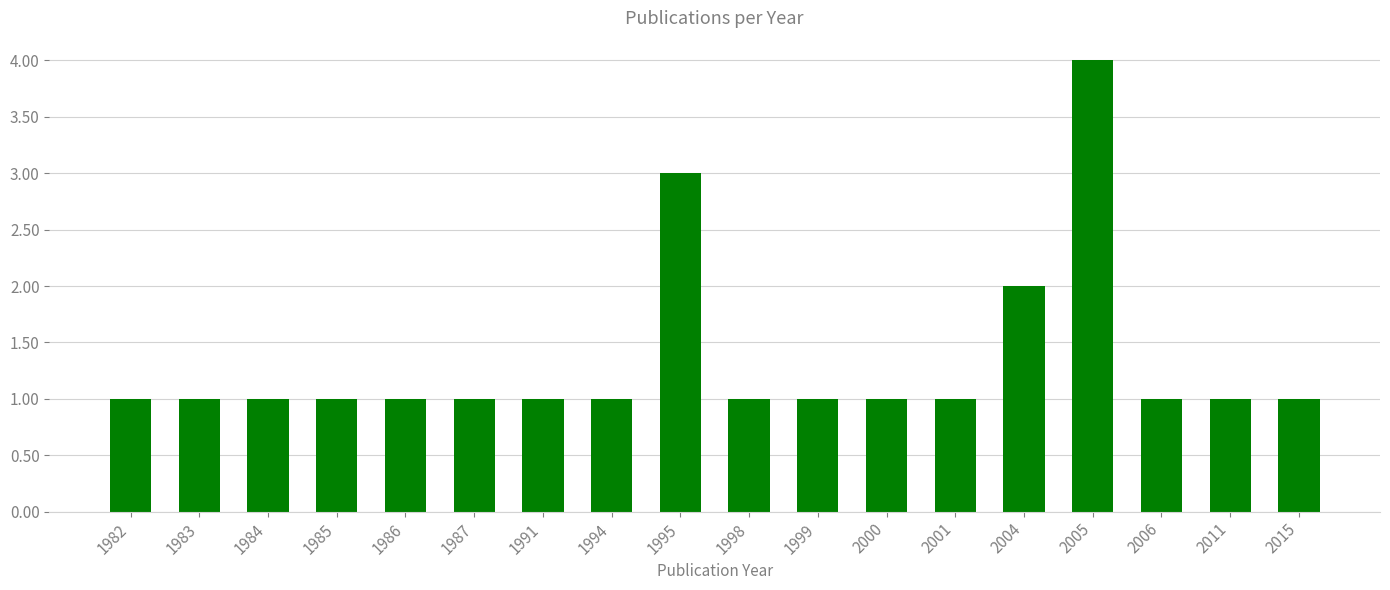

True or false: the data shows 1 at 2000.

True